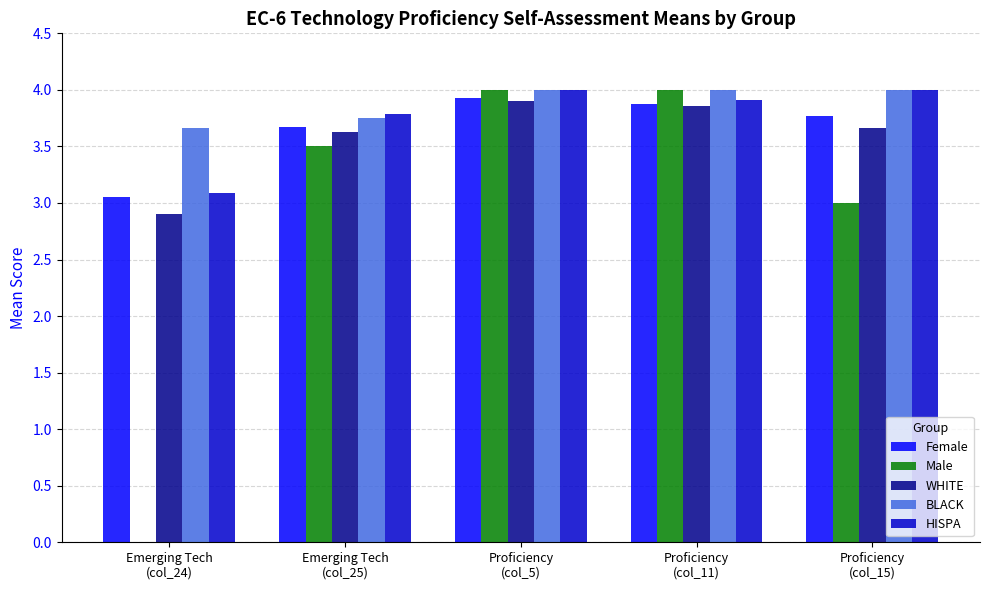

What is the difference between the Male values at Proficiency
(col_15) and Emerging Tech
(col_24)?

3.0